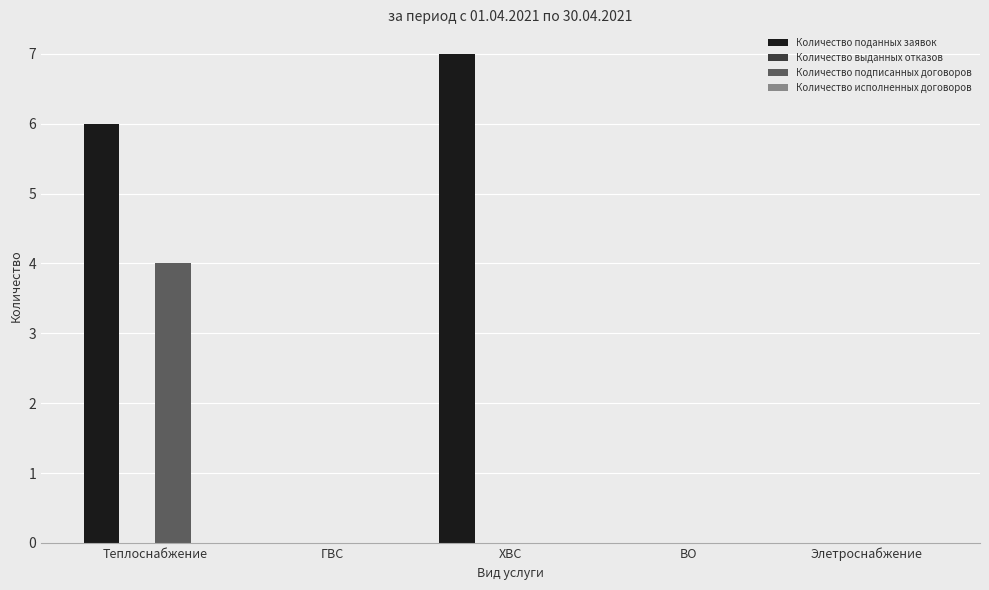

What is the total value across all series at ХВС?

7